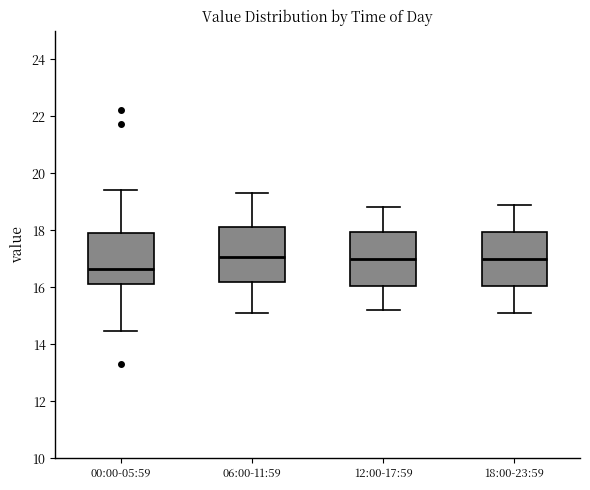

Reading left to right, transcribe this box plot: for each box, give where its median line is, the range the box spans, and where its two whiskers end, as read against the y-axis. The values are not printed on the chart, so give them approximately, as read against the axis.

00:00-05:59: median 16.6, box 16.2 to 18.0, whiskers 14.4 to 19.4
06:00-11:59: median 17.0, box 16.2 to 18.2, whiskers 15.2 to 19.4
12:00-17:59: median 17.0, box 16.0 to 18.0, whiskers 15.2 to 18.8
18:00-23:59: median 17.0, box 16.0 to 18.0, whiskers 15.2 to 19.0